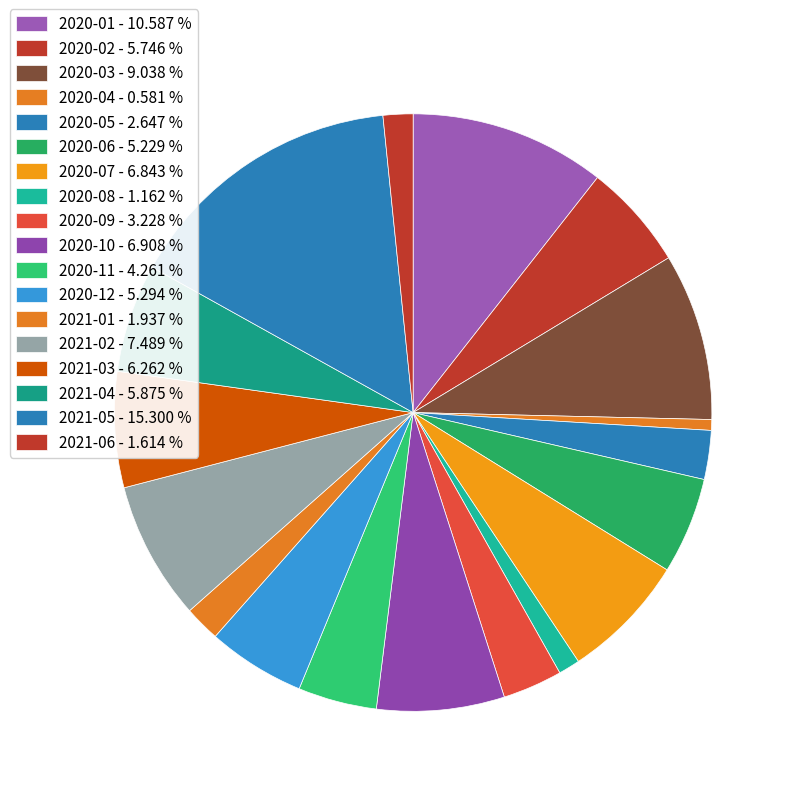

What percentage is the 2020-07 slice, to the nearest percent?

7%